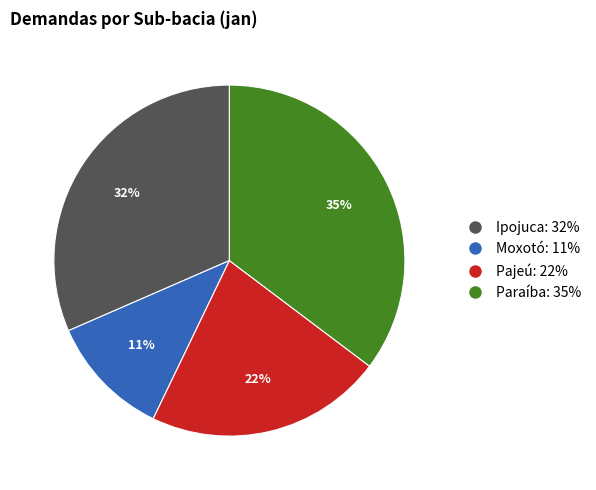

What is the largest slice in the pie chart?

Paraíba